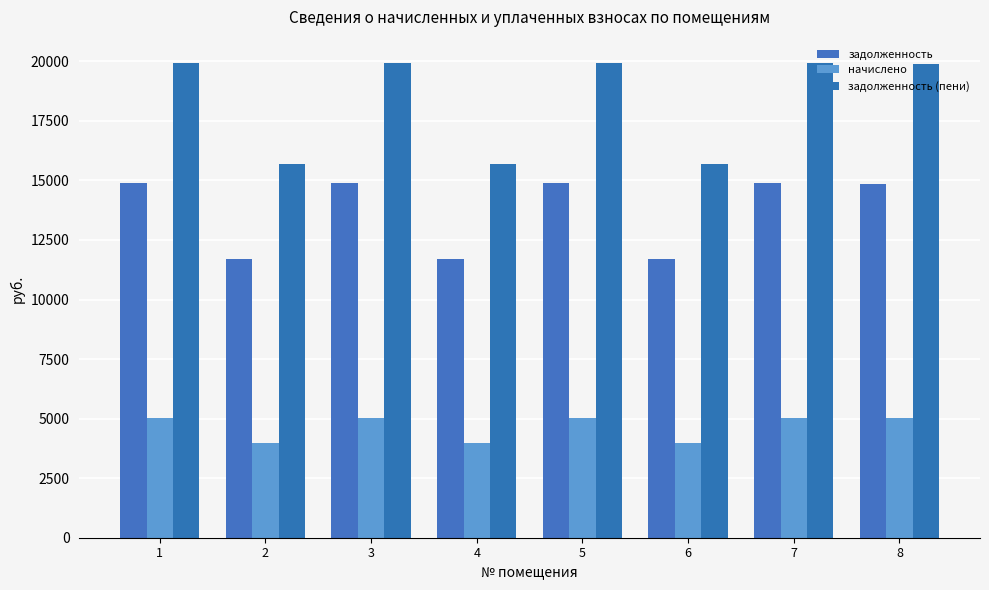

What is the total value across all series at 4?

31350.5